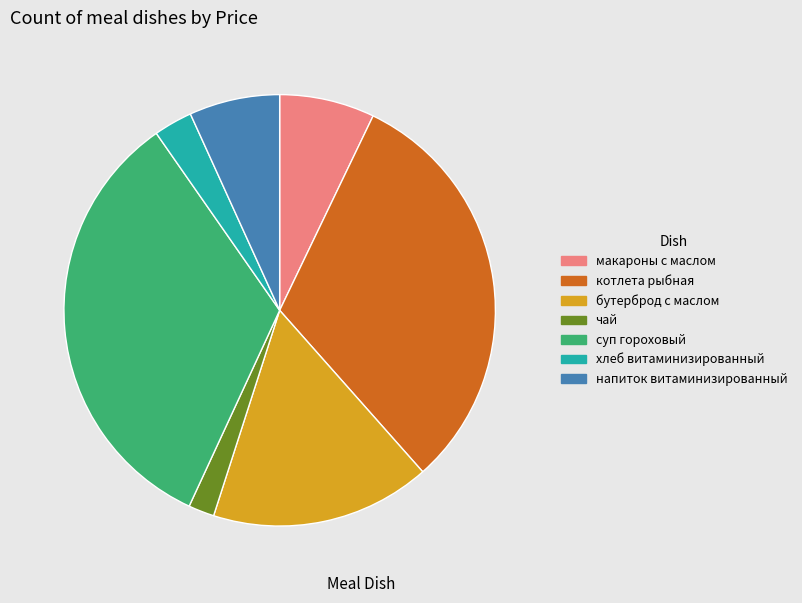

How many slices are in this pie chart?

7